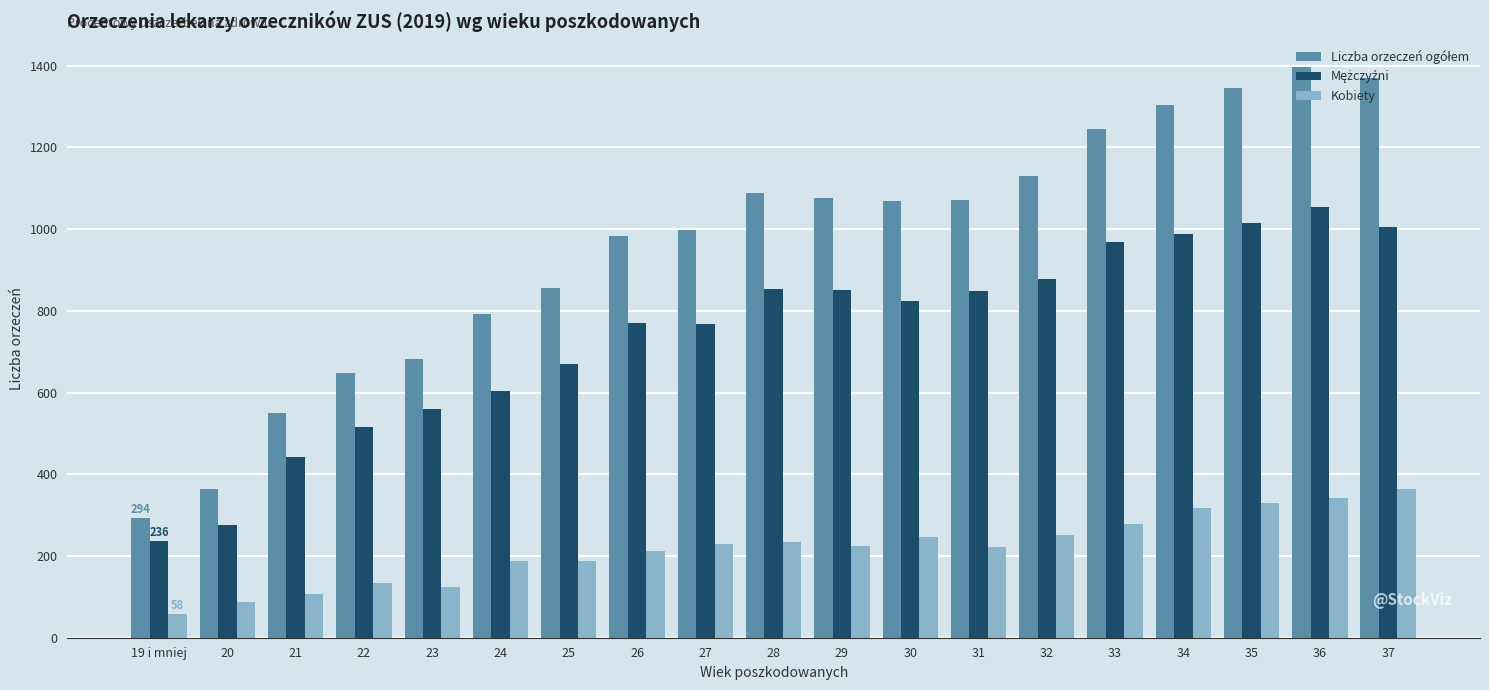

What is the difference between the maximum and minimum values in the Kobiety series?

307